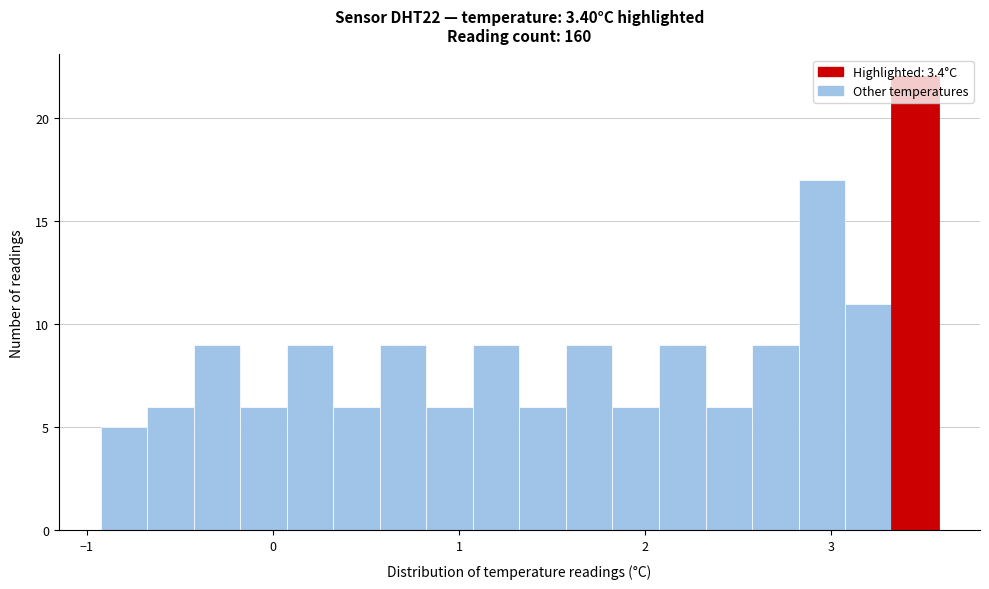

Read against the x-axis, roughly where is the centre of the tallest bar?

3.5